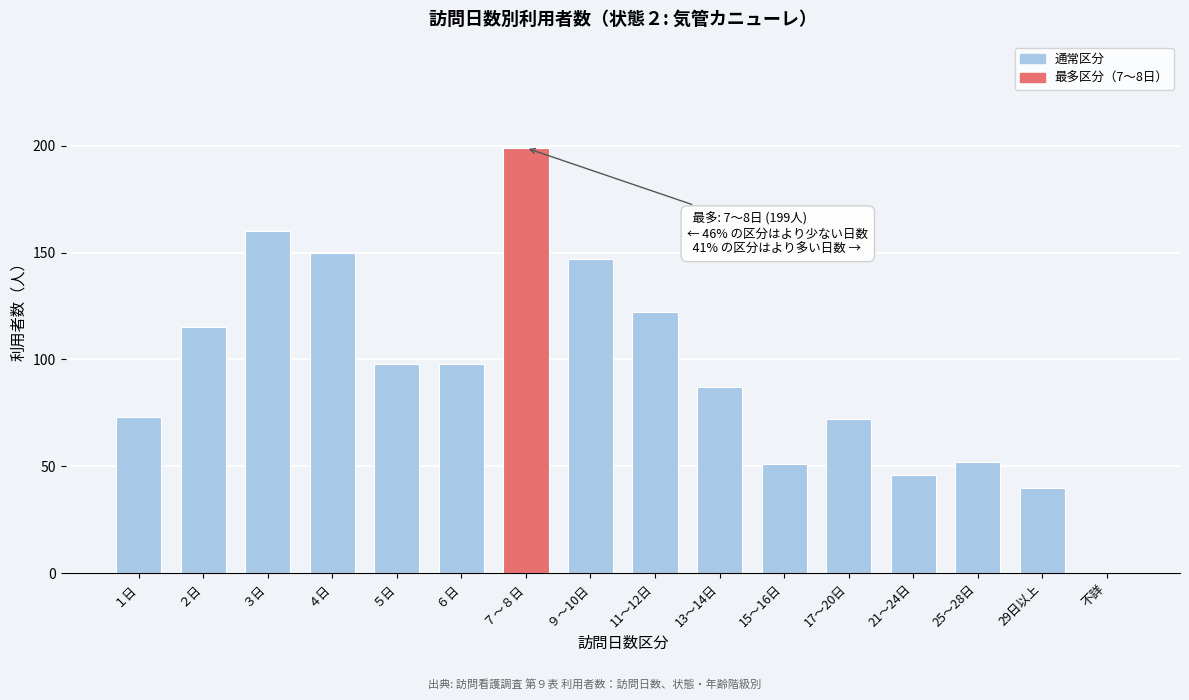

Reading right to left, transcribe all the data shown in this chart.

不詳=0	29日以上=40	25～28日=52	21～24日=46	17～20日=72	15～16日=51	13～14日=87	11～12日=122	９～10日=147	７～８日=199	６日=98	５日=98	４日=150	３日=160	２日=115	１日=73